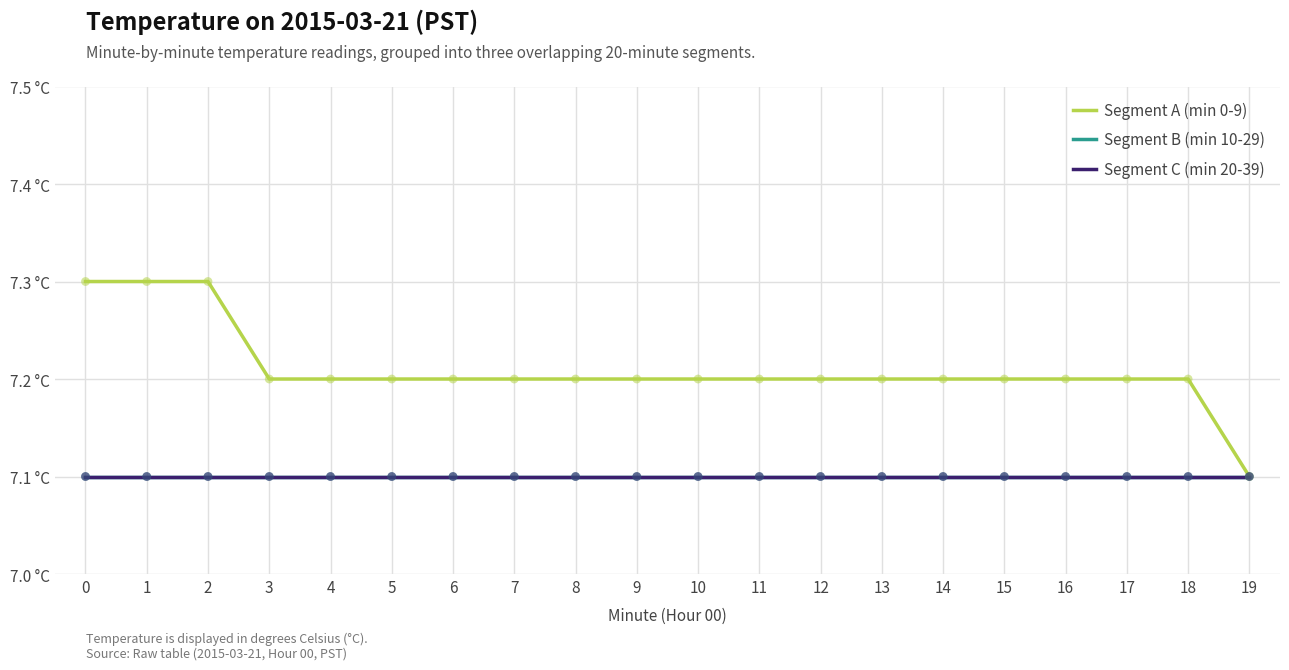

Is this an area chart (filled region under the line)?

No